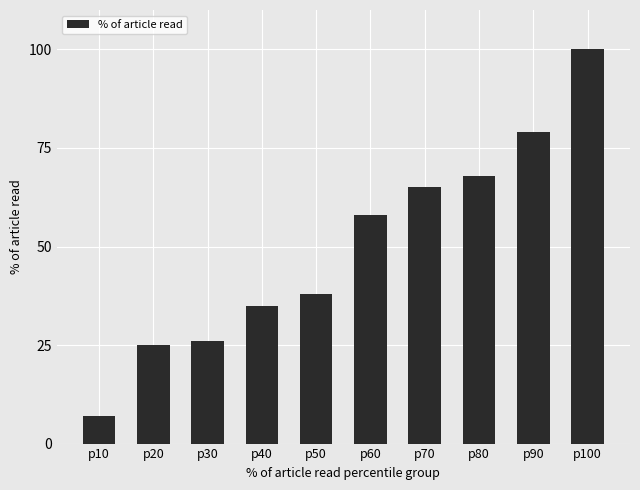

List the labels in order of value, largest first.

p100, p90, p80, p70, p60, p50, p40, p30, p20, p10